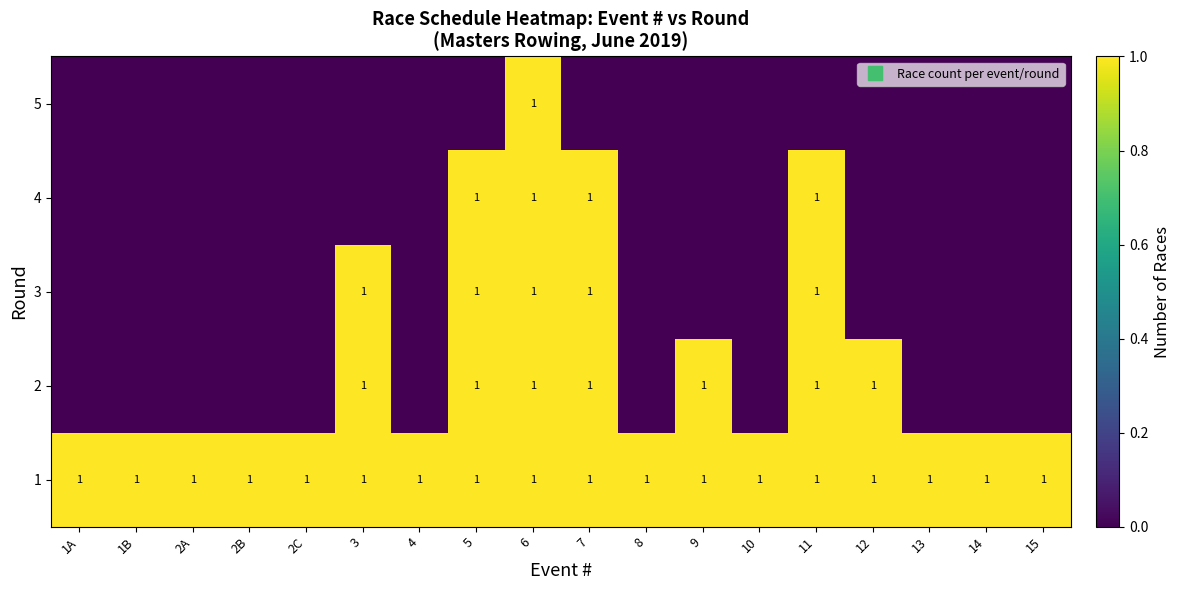

At which label is 1 closest to 1?

1A